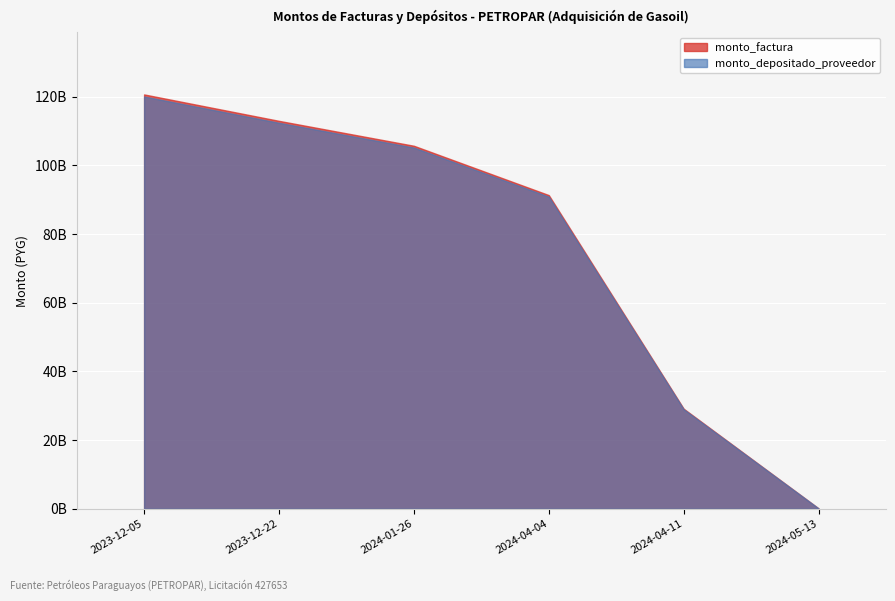

Where does the monto_factura series first go above 105693495865?

2023-12-05